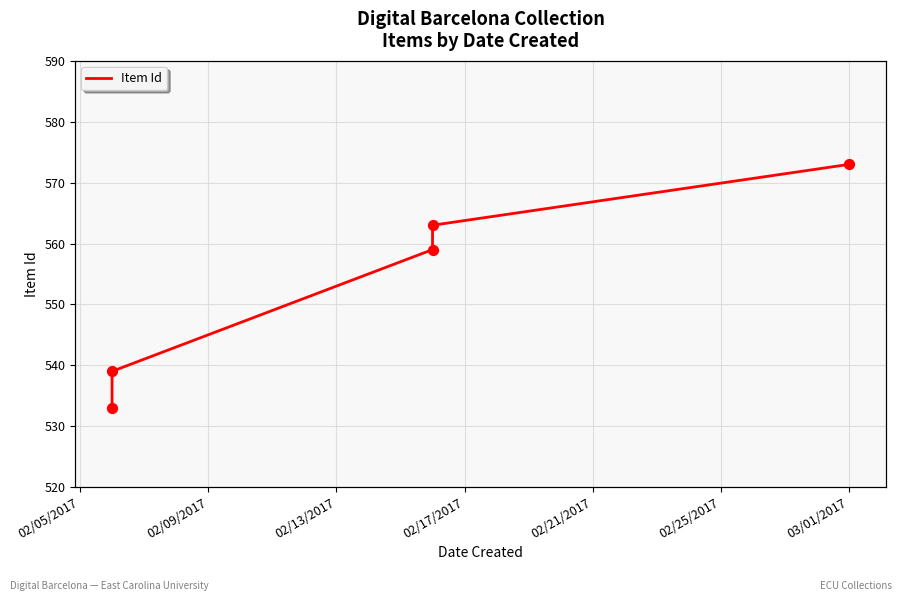

Approximately how many times larger is the value at 02/13/2017 compared to 02/17/2017?

1.0